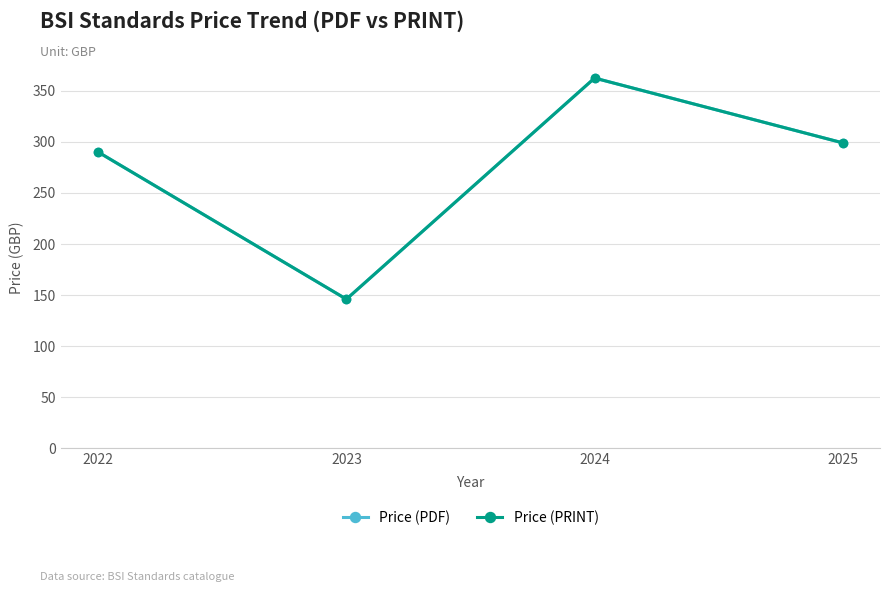

Is this an area chart (filled region under the line)?

No